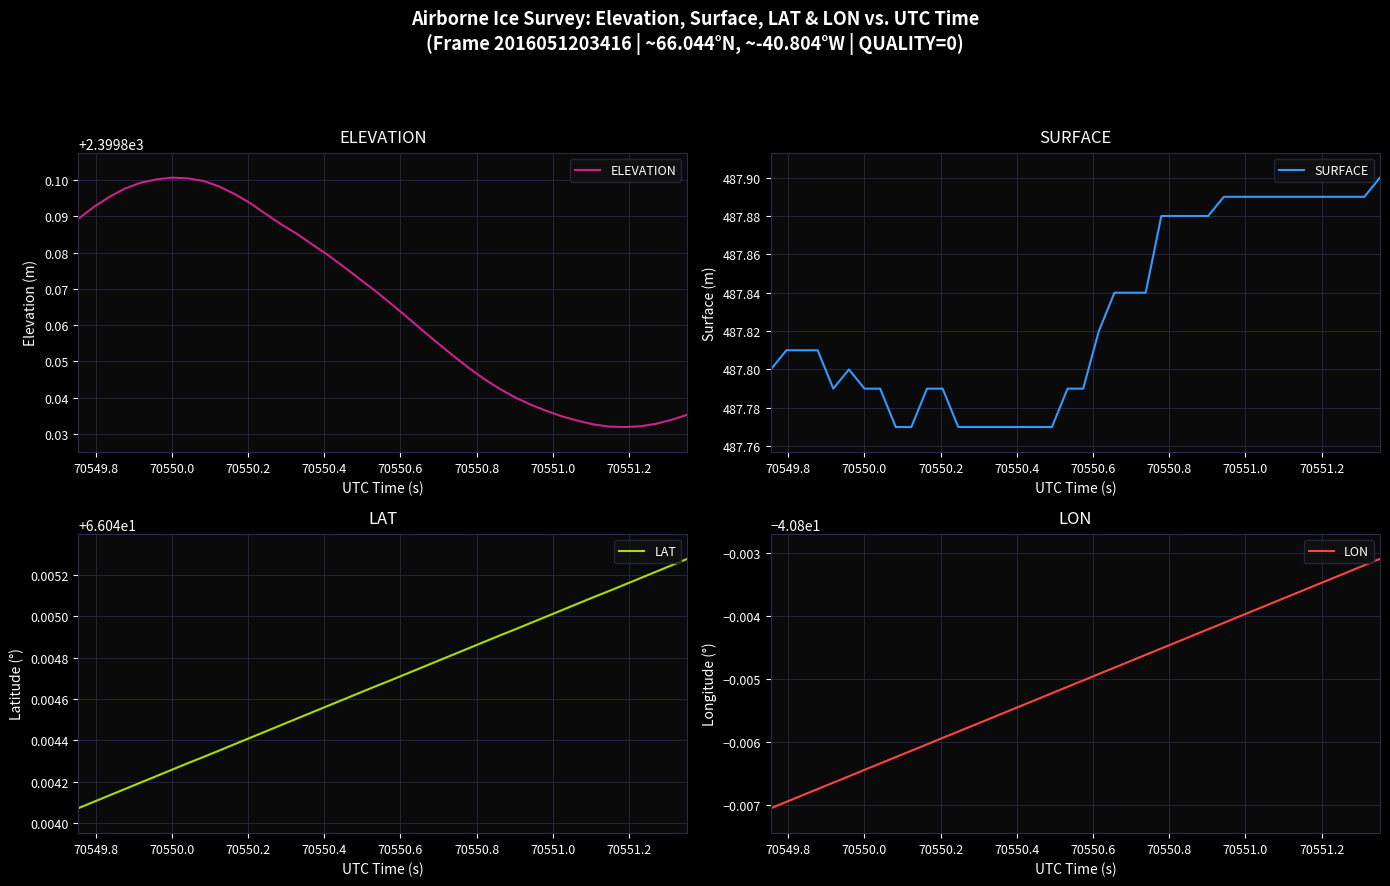

What is the difference between the maximum and minimum values in the ELEVATION series?

0.1